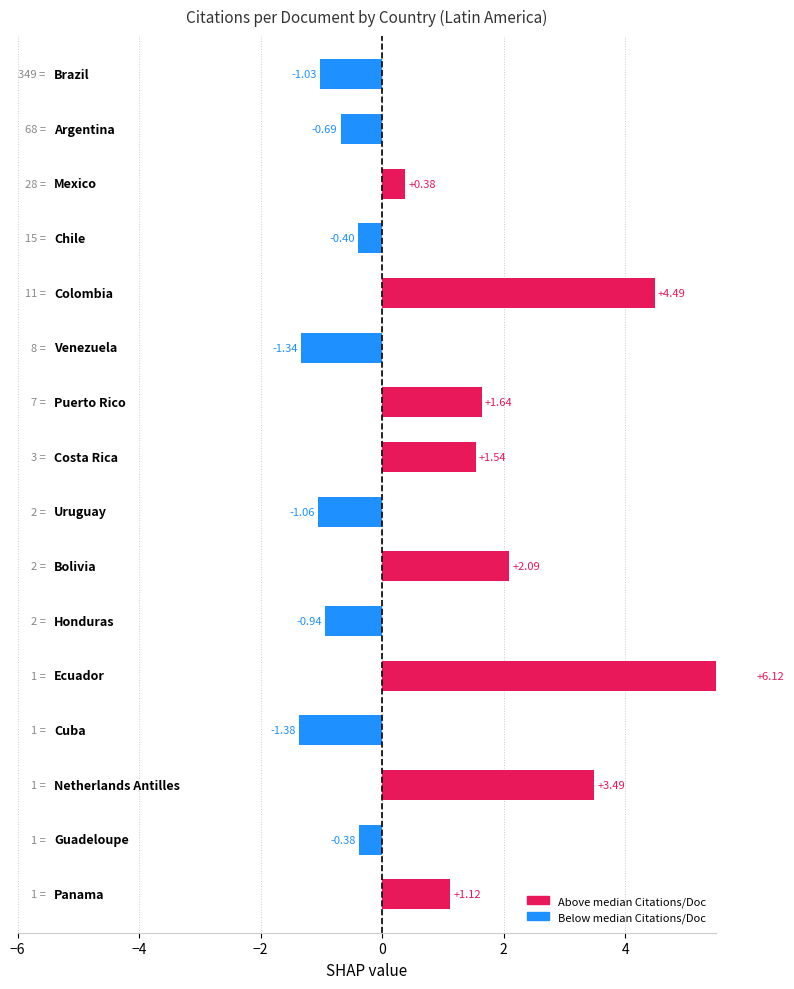

What is the value of the 1st bar from the left?

-1.0